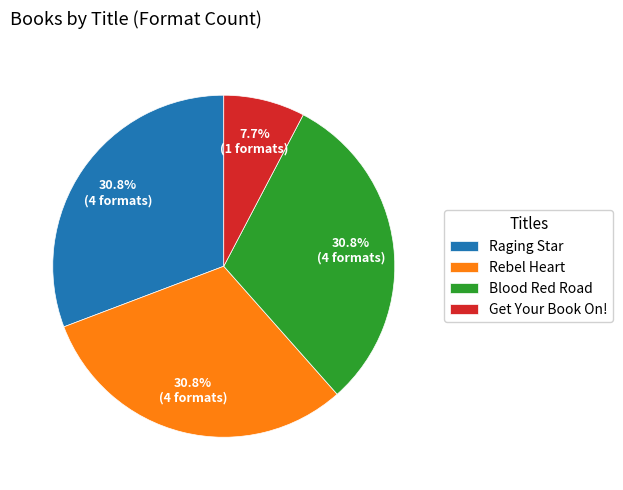

Is there any slice that represents more than half of the pie?

No